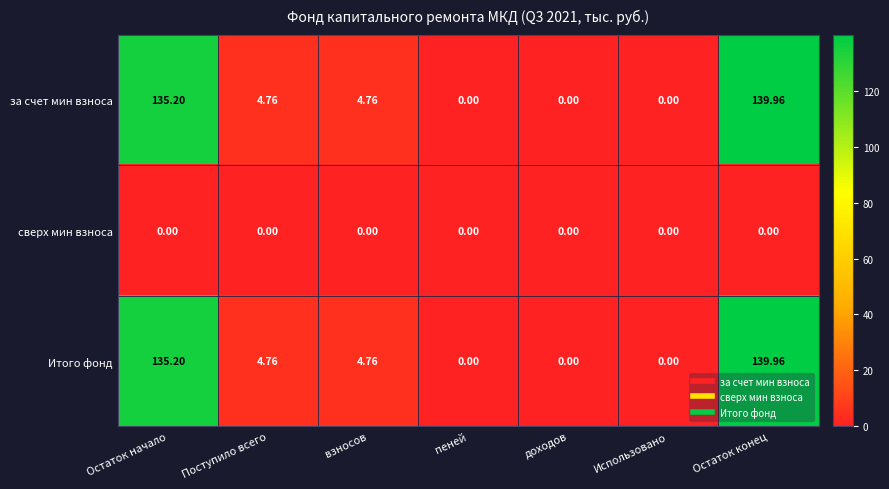

Where does the за счет мин взноса series first go above 4?

Остаток начало